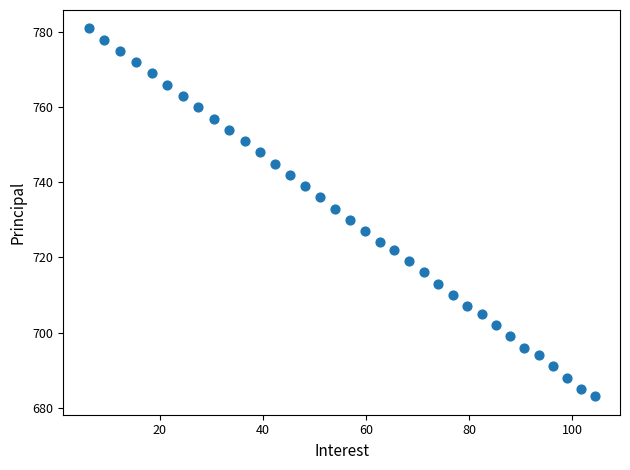

What is the range of Y values (max minus min)?

98